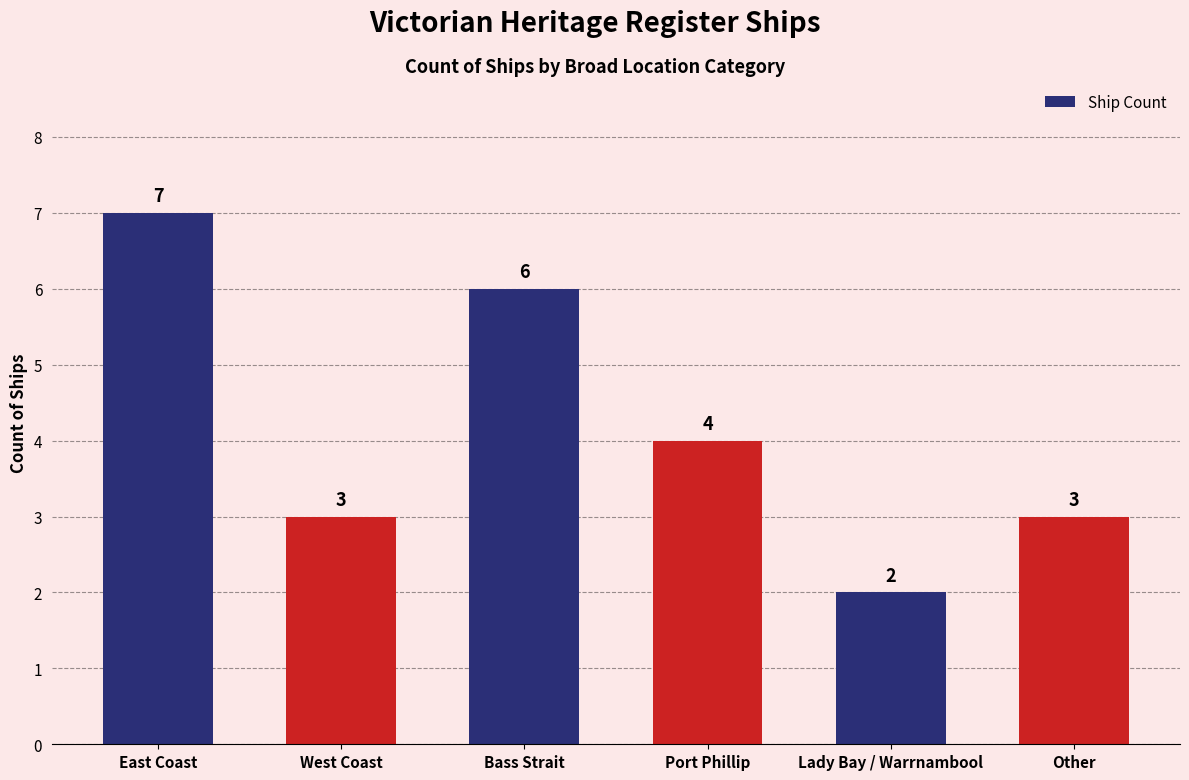

Between Bass Strait and Lady Bay / Warrnambool, which is larger?

Bass Strait